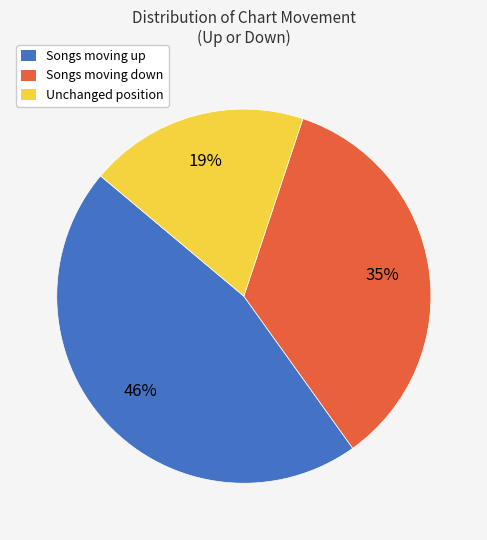

Between Unchanged position and Songs moving down, which is larger?

Songs moving down